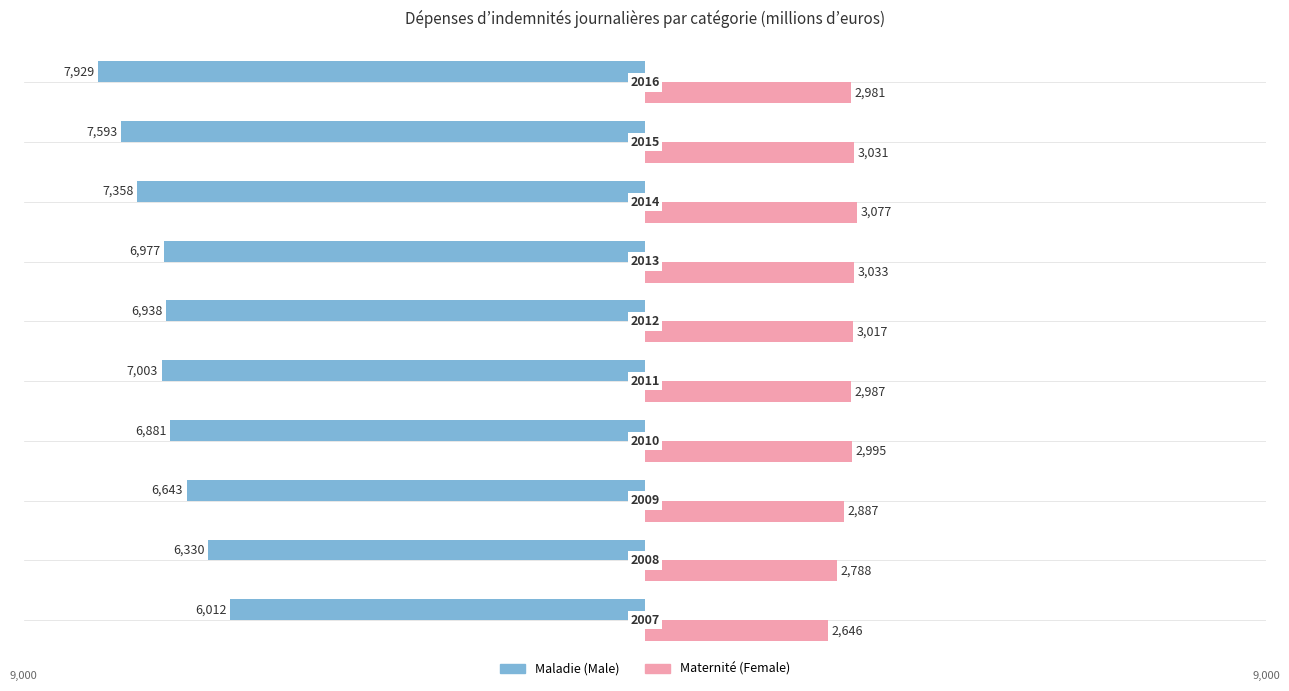

How many groups of bars are there?

10